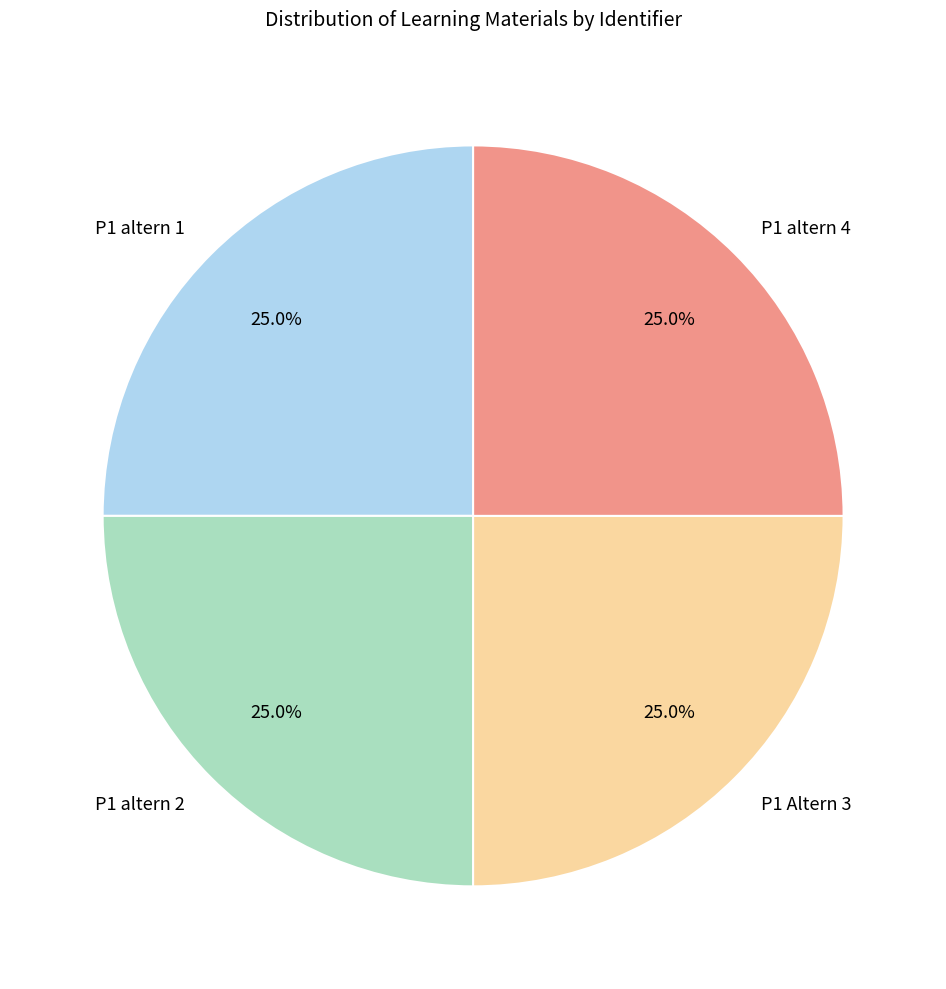

Approximately how many times larger is the value at P1 Altern 3 compared to P1 altern 4?

1.0